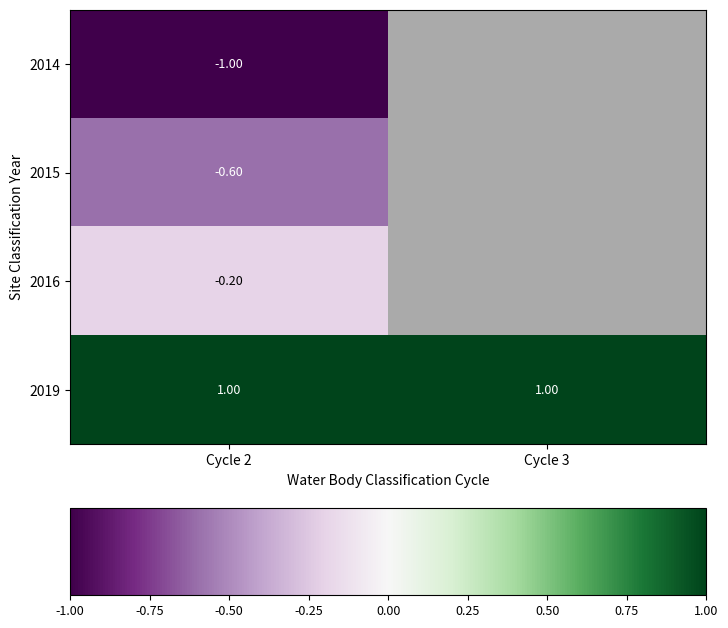

Is the value of 2019 at Cycle 3 greater than the value of 2016 at Cycle 2?

Yes